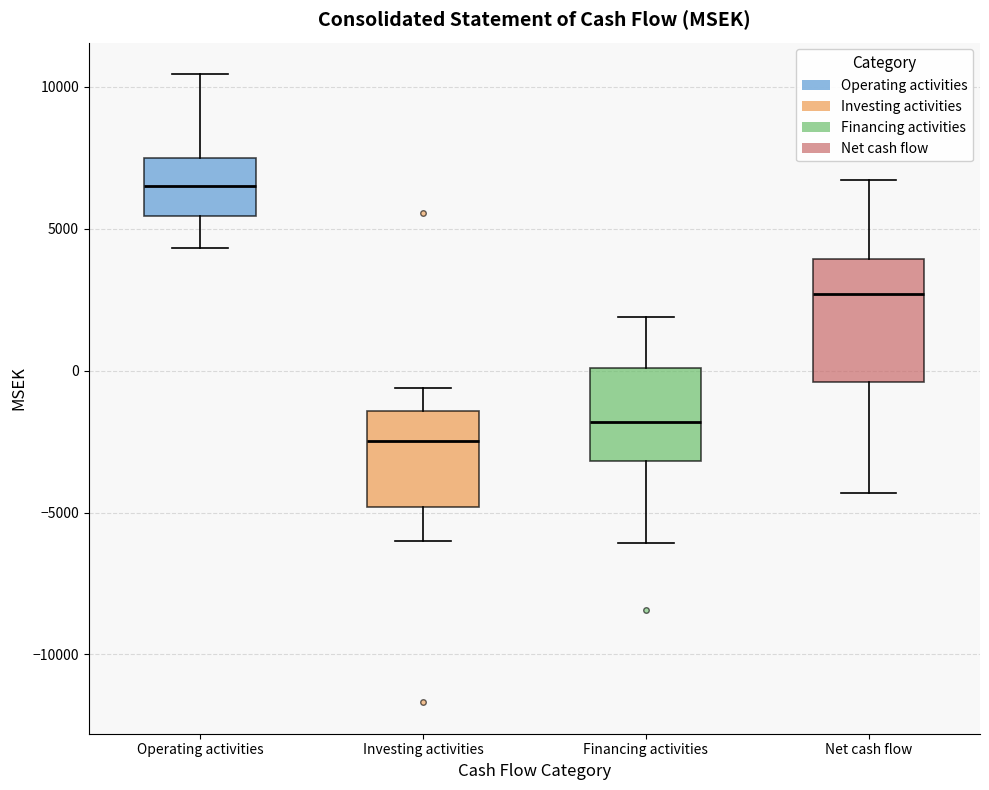

Where is the lower edge of the box for Net cash flow on the y-axis? The values are not printed on the chart, so give them approximately, as read against the axis.

-500